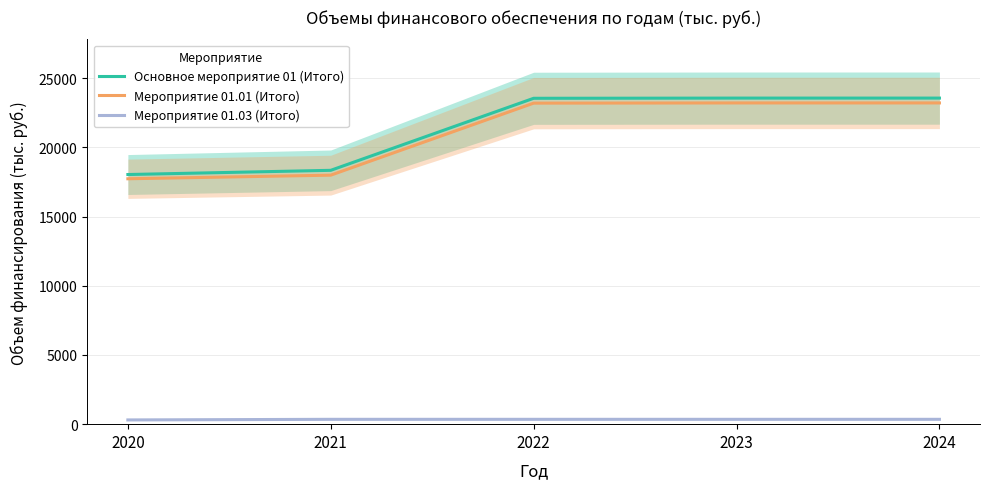

List the series in order of their peak value, lowest first.

Мероприятие 01.03 (Итого), Мероприятие 01.01 (Итого), Основное мероприятие 01 (Итого)